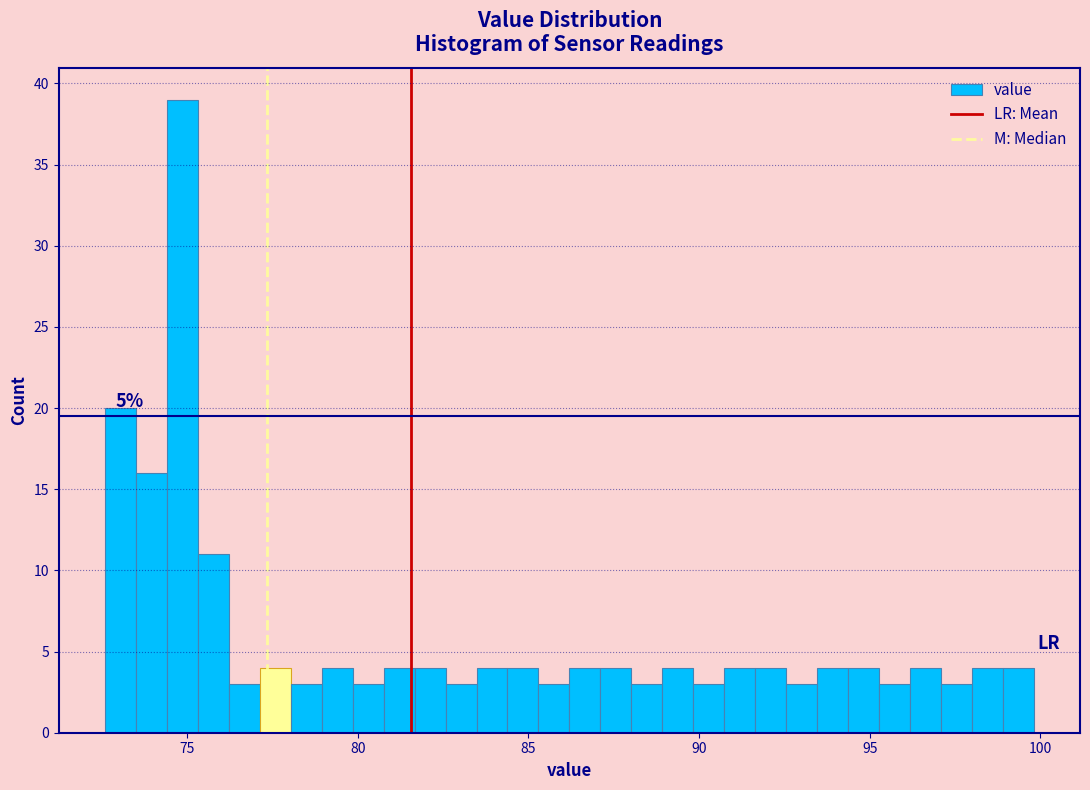

Around what value on the x-axis is the tallest bar? Give the approximate position of its centre, as read against the axis.

75.0